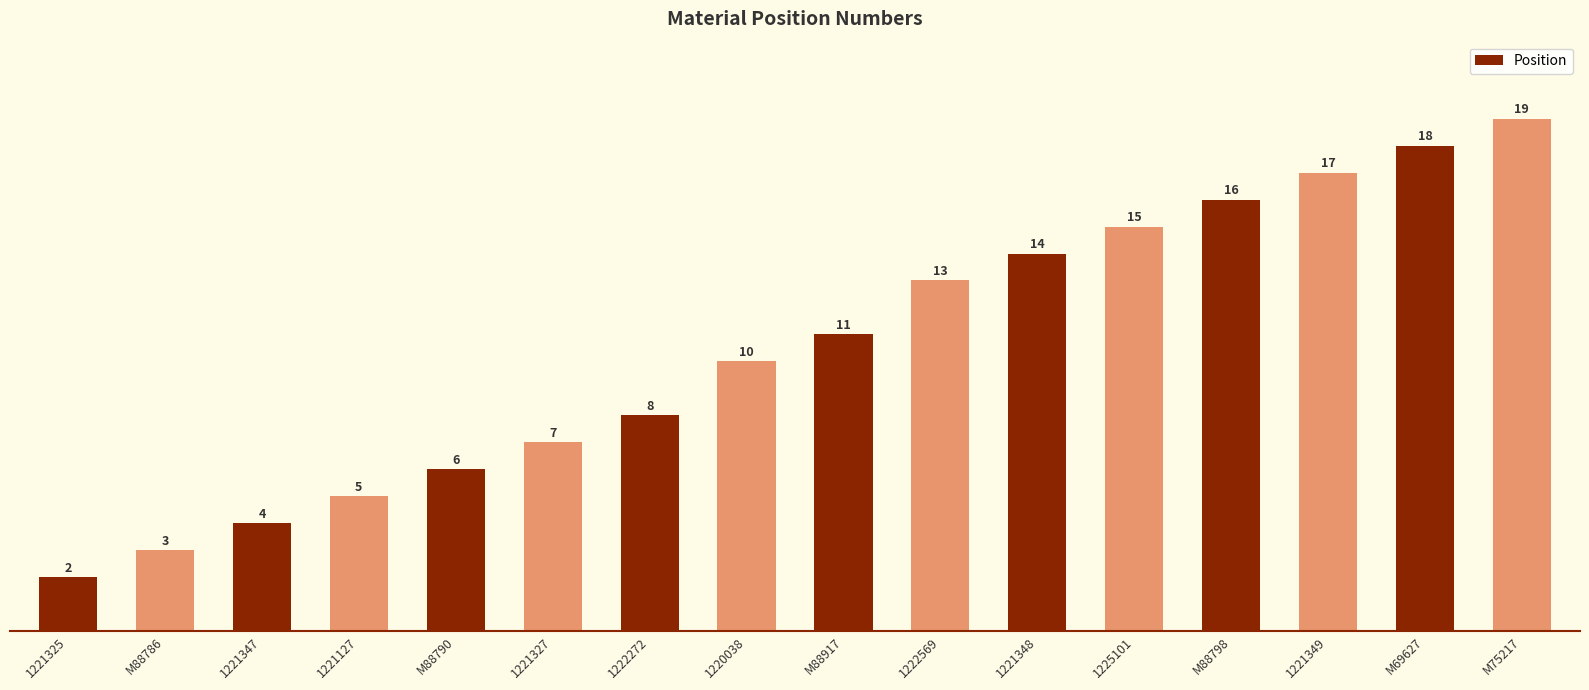

What is the label of the 8th bar from the right?

M88917